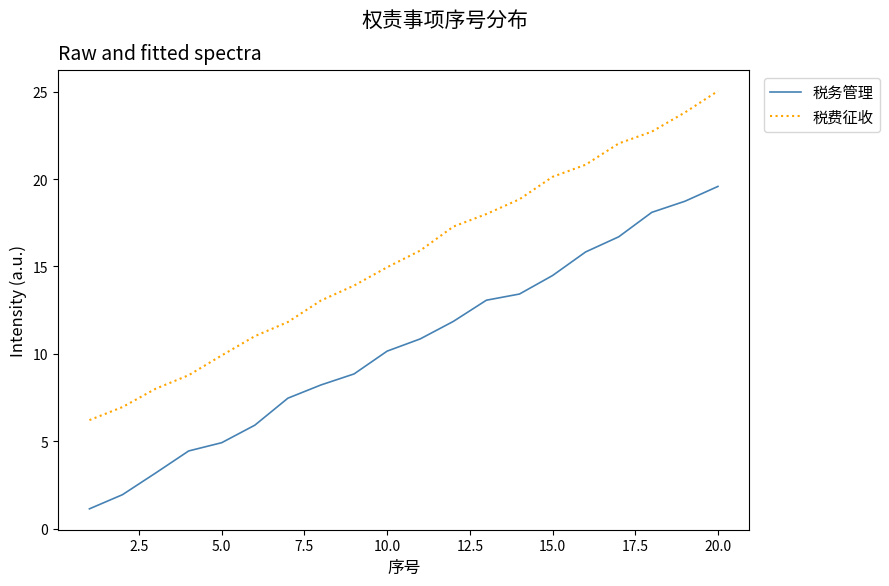

What is the difference between the maximum and minimum values in the 税务管理 series?

18.4